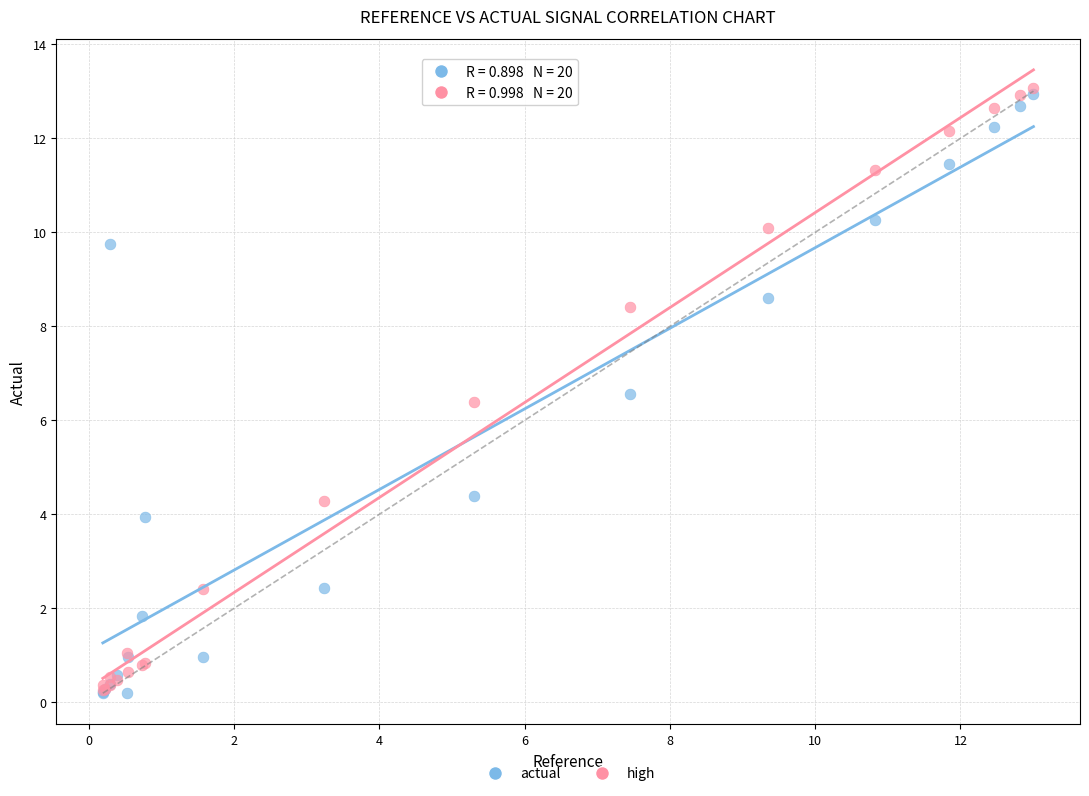

In the actual series, what Y value is closest to 6?

6.6